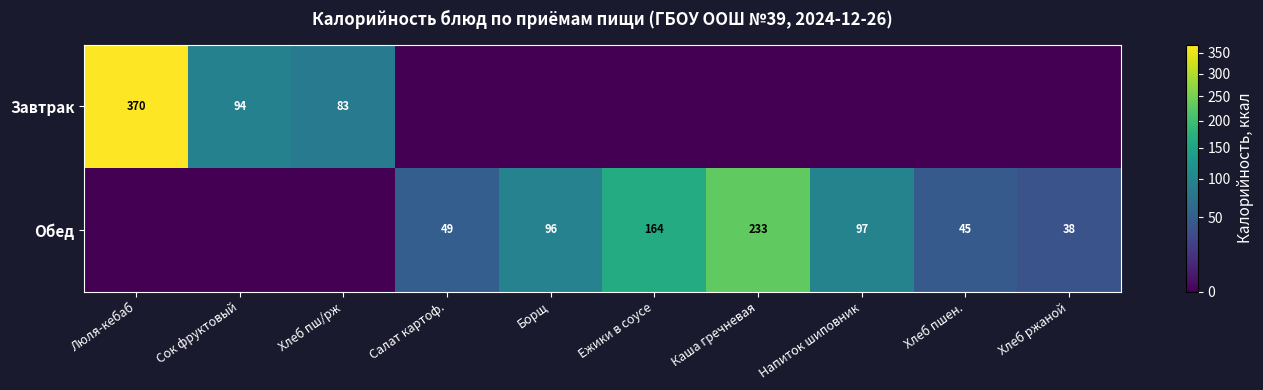

True or false: Обед has a value of 61 at Хлеб ржаной.

False